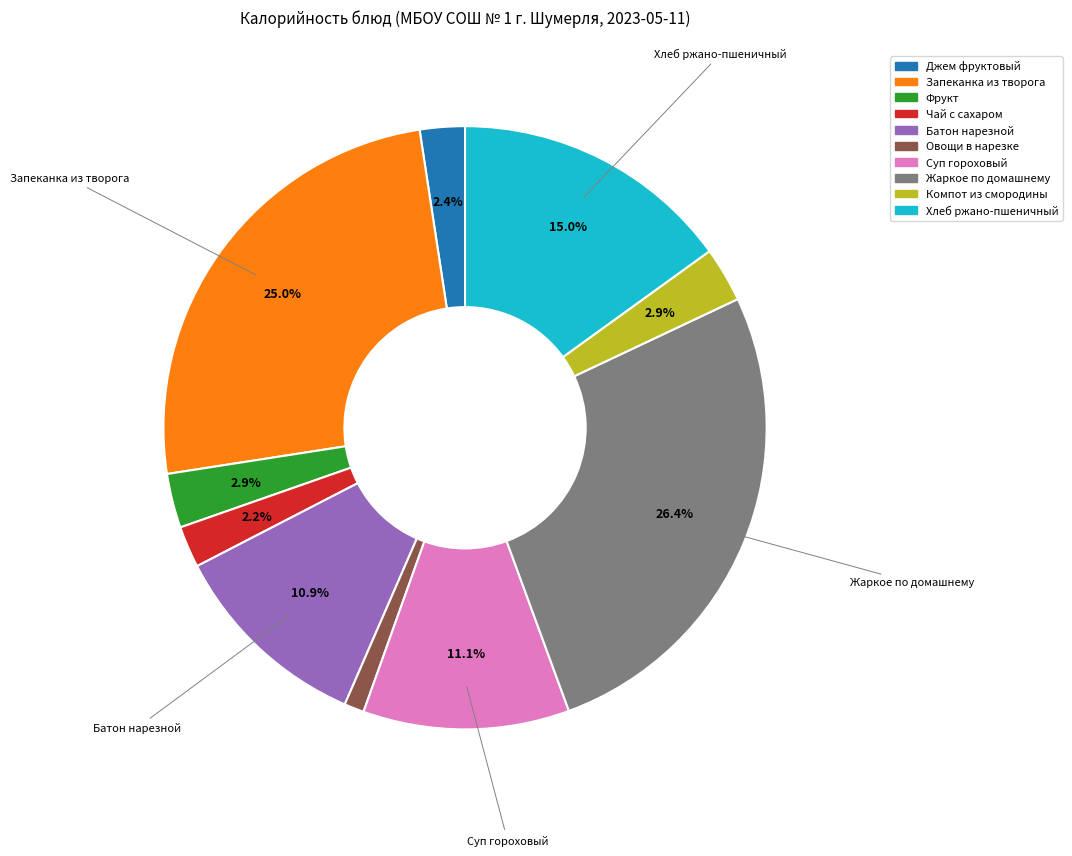

Is there any slice that represents more than half of the pie?

No